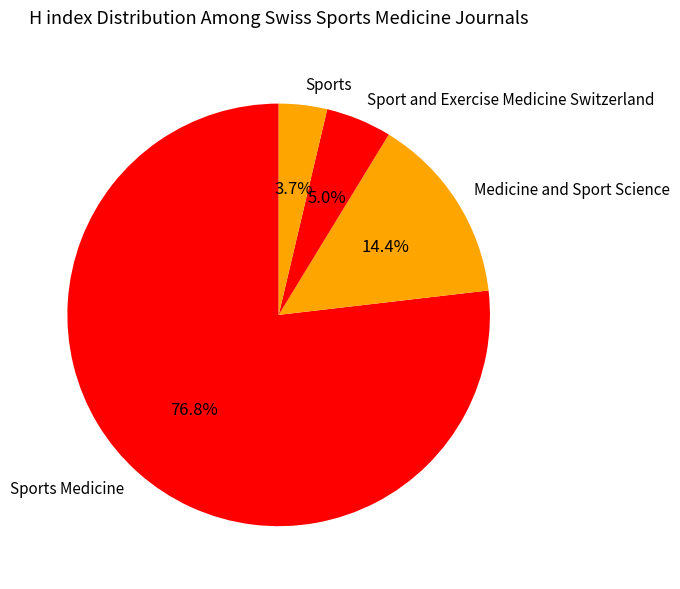

What percentage is the Sports slice, to the nearest percent?

4%